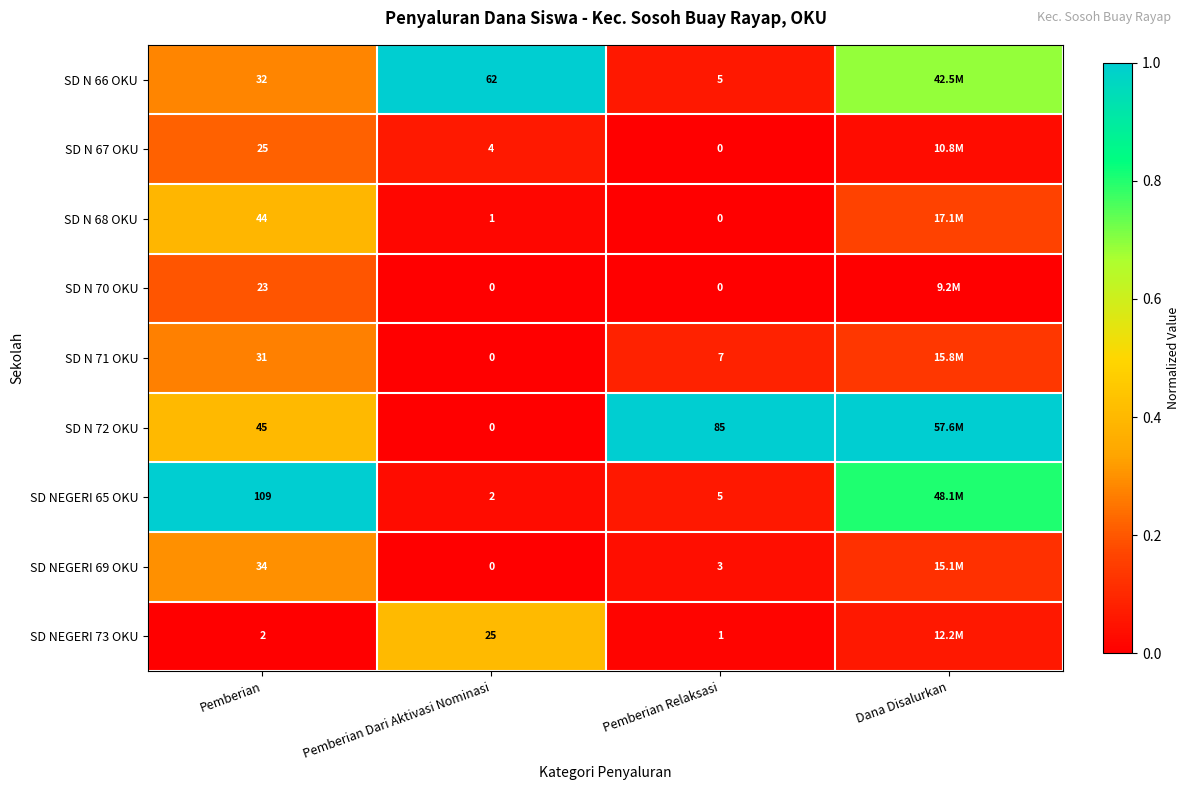

Rank the categories by SD N 66 OKU value from lowest to highest.

Pemberian Relaksasi, Pemberian, Dana Disalurkan, Pemberian Dari Aktivasi Nominasi